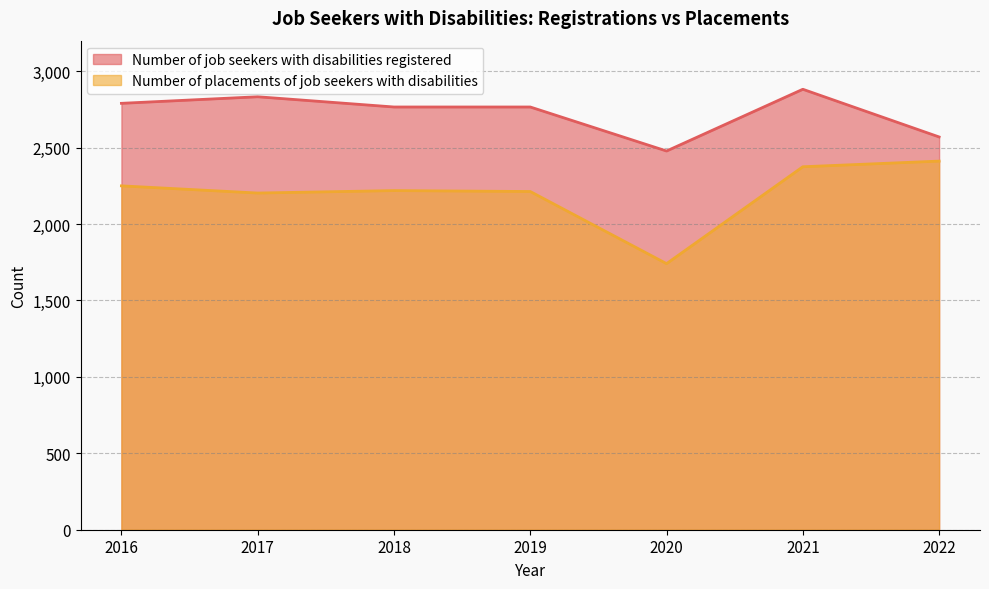

What is the average value of the Number of placements of job seekers with disabilities series?

2202